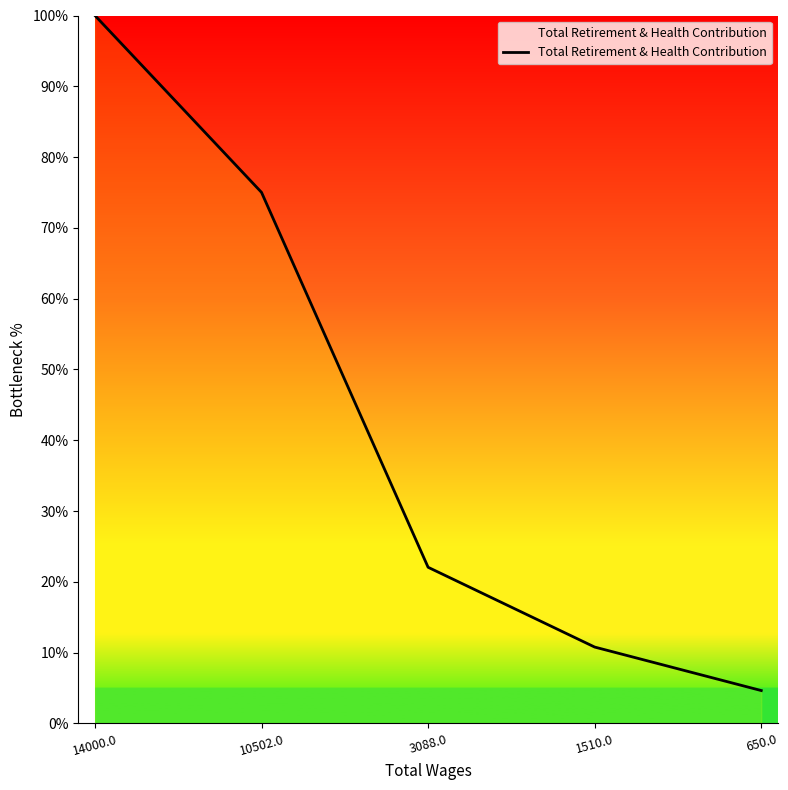

Where is the data nearest to the value 52?

10502.0